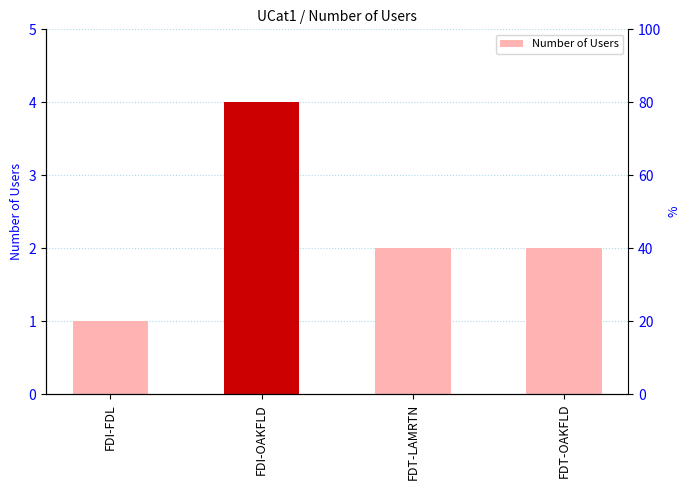

Reading left to right, list all the values displayed in this chart.

1	4	2	2